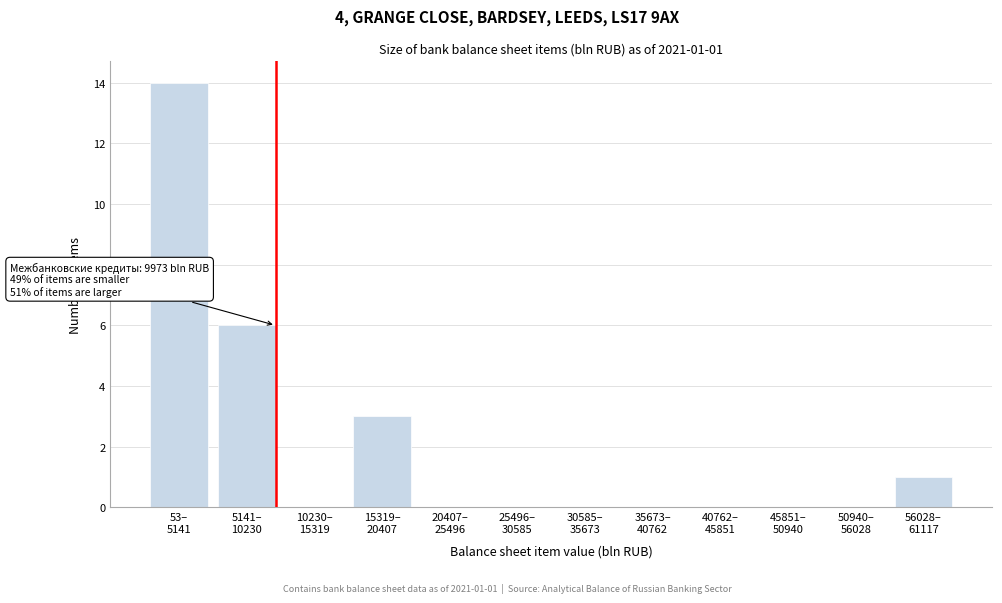

What is the sum of all values?

24